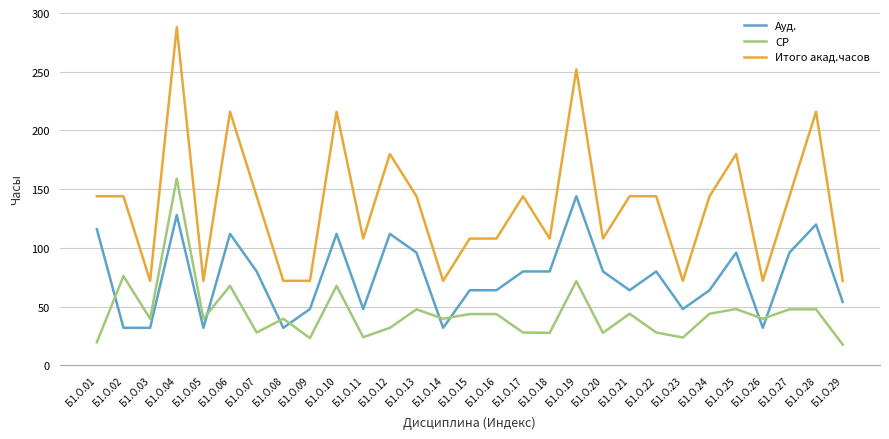

Is the value of Итого акад.часов at Б1.О.28 greater than the value of Ауд. at Б1.О.04?

Yes